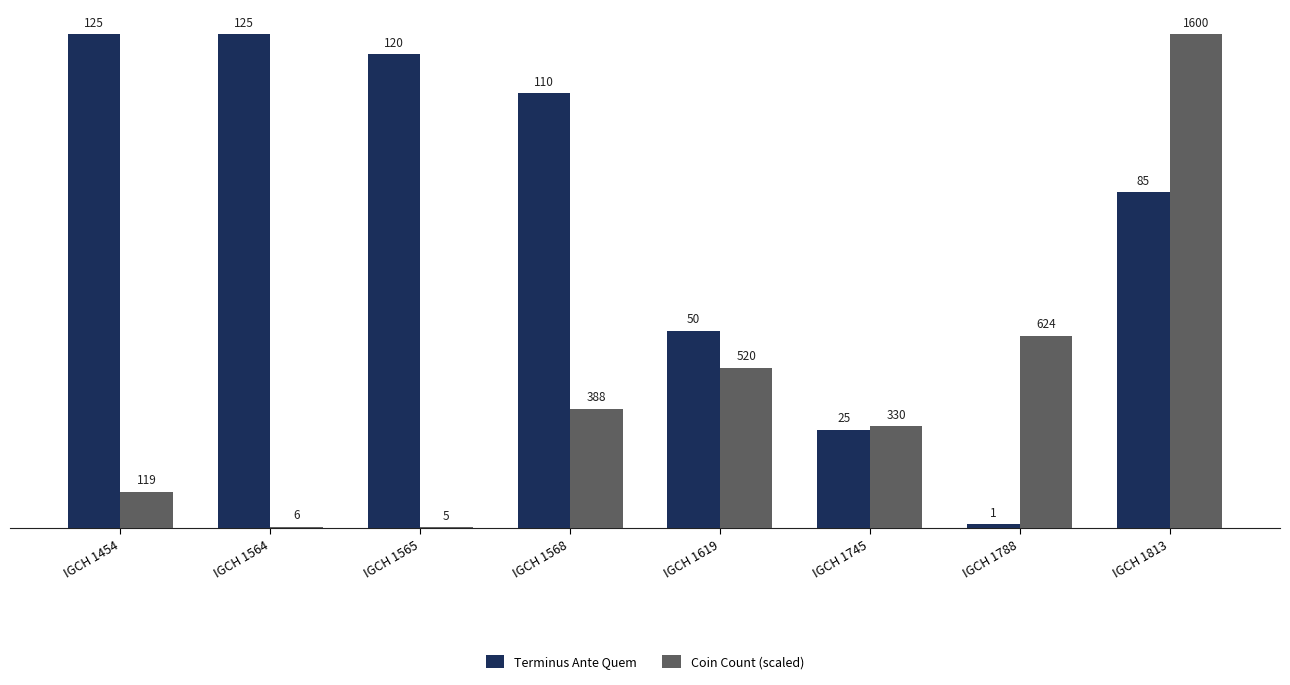

Which category has the highest value in the Coin Count (scaled) series?

IGCH 1813